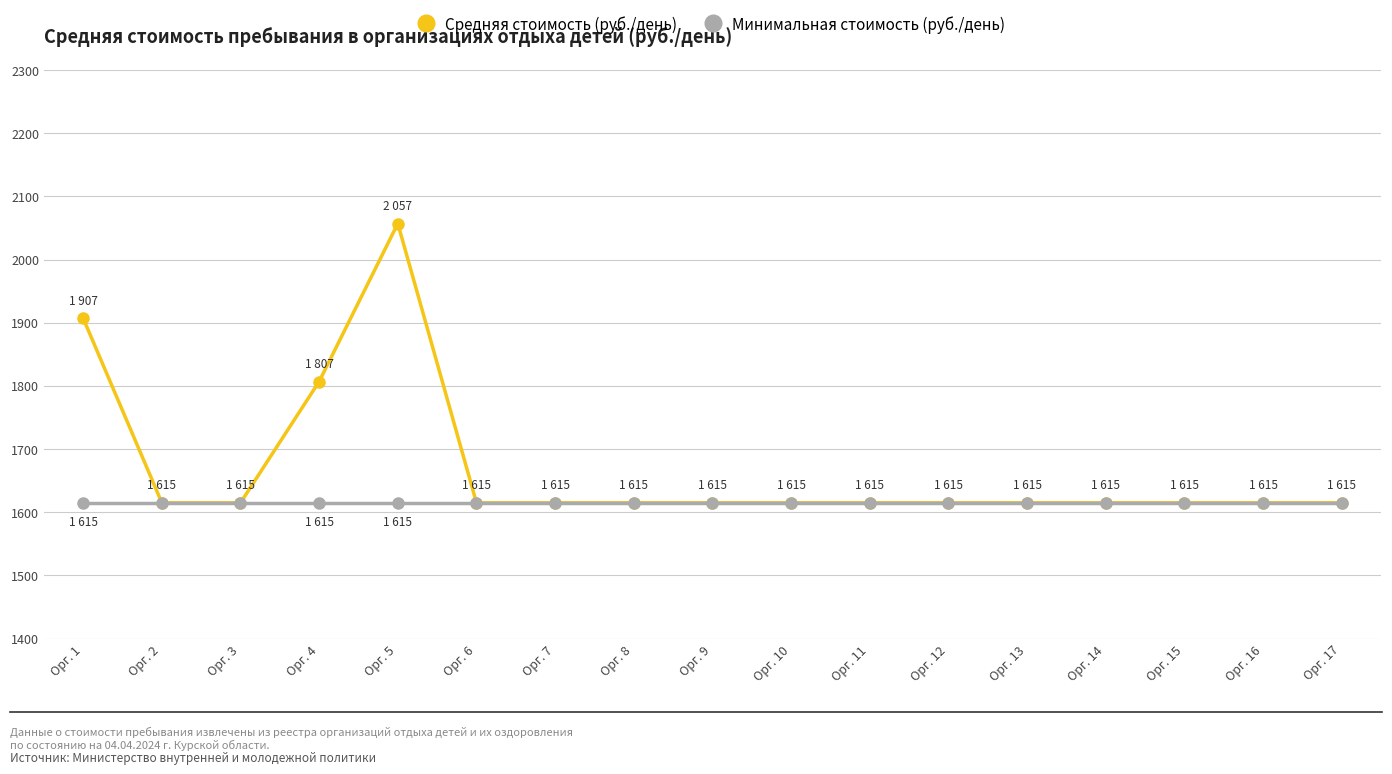

Reading right to left, what are all the values shown in this chart?

Средняя стоимость (руб./день): 1615	1615	1615	1615	1615	1615	1615	1615	1615	1615	1615	1615	2057	1807	1615	1615	1907
Минимальная стоимость (руб./день): 1615	1615	1615	1615	1615	1615	1615	1615	1615	1615	1615	1615	1615	1615	1615	1615	1615